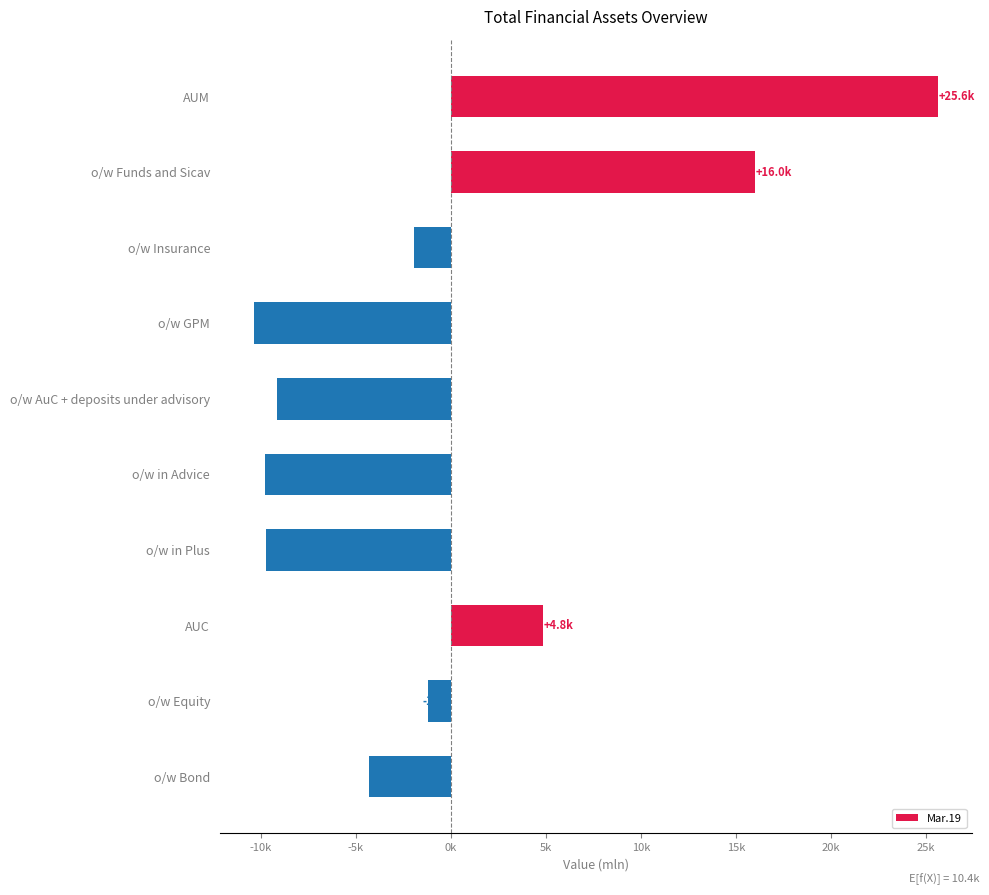

How many bars are there in total?

10